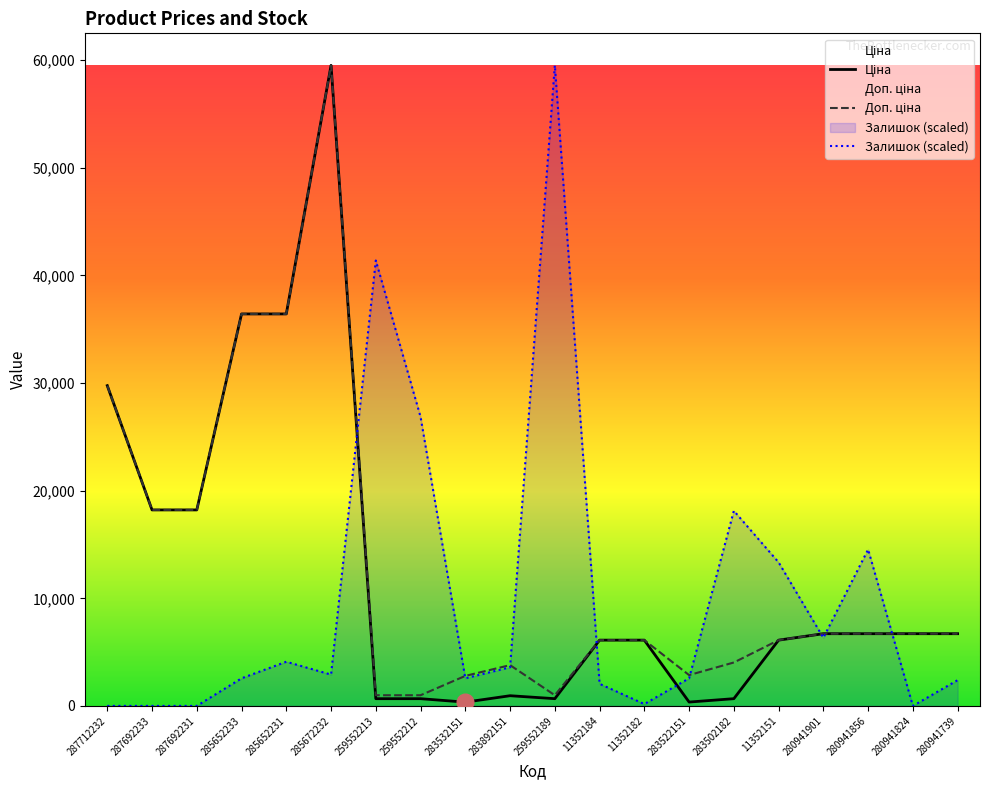

Rank the series by their maximum value, from highest to lowest.

Ціна, Доп. ціна, Залишок